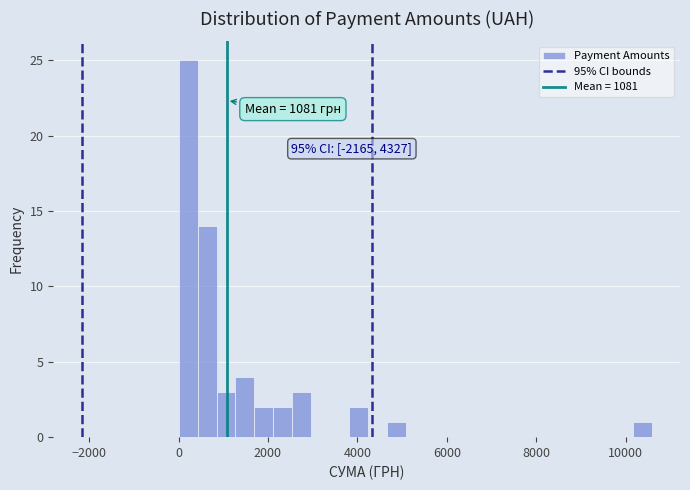

Read against the x-axis, roughly where is the centre of the tallest bar?

200